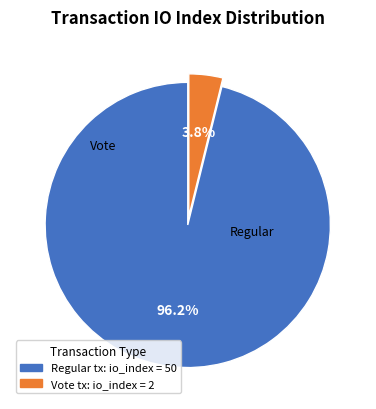

Rank the categories by value from lowest to highest.

Vote tx: io_index = 2, Regular tx: io_index = 50